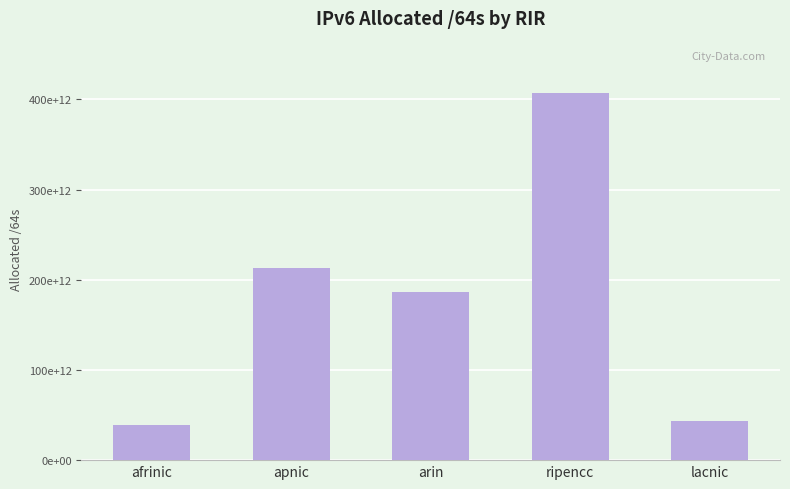

What is the smallest value displayed?

38998357835776